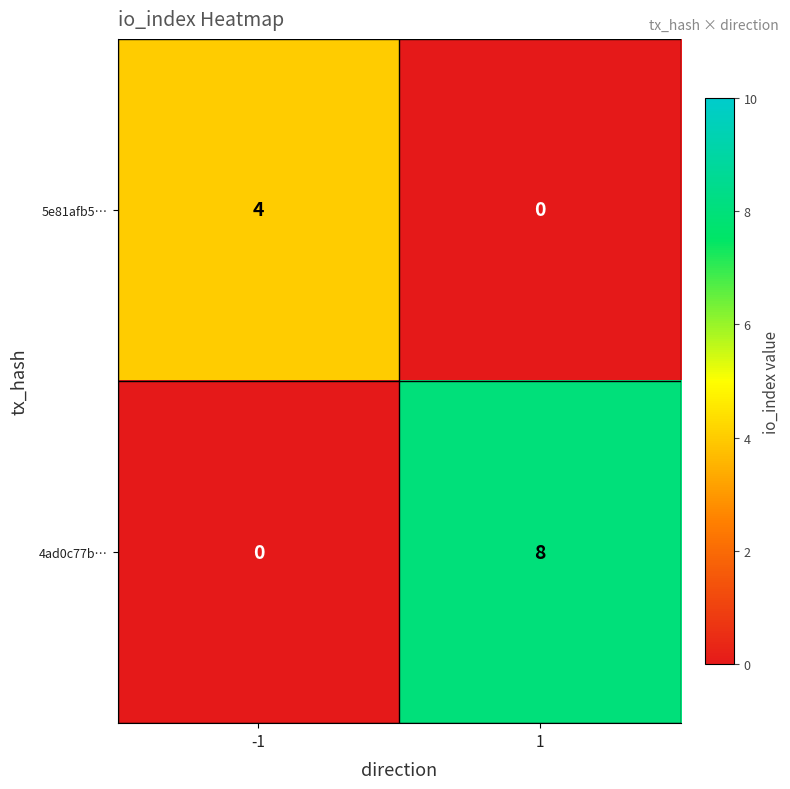

What is the difference between the 5e81afb5… values at -1 and 1?

4